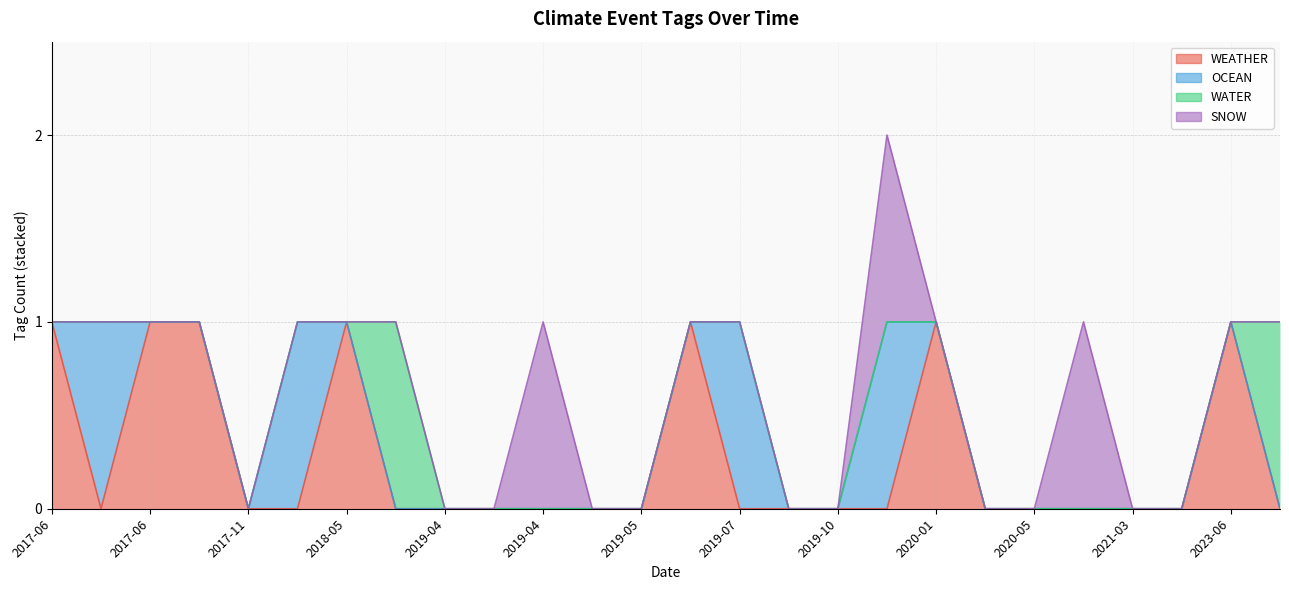

Which series has the largest total across all categories?

WEATHER